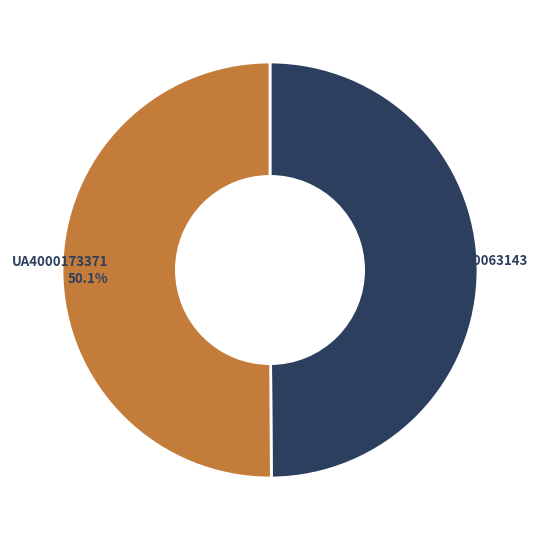

To the nearest percent, what is the combined percentage of UA4000063143 and UA4000173371?

100%